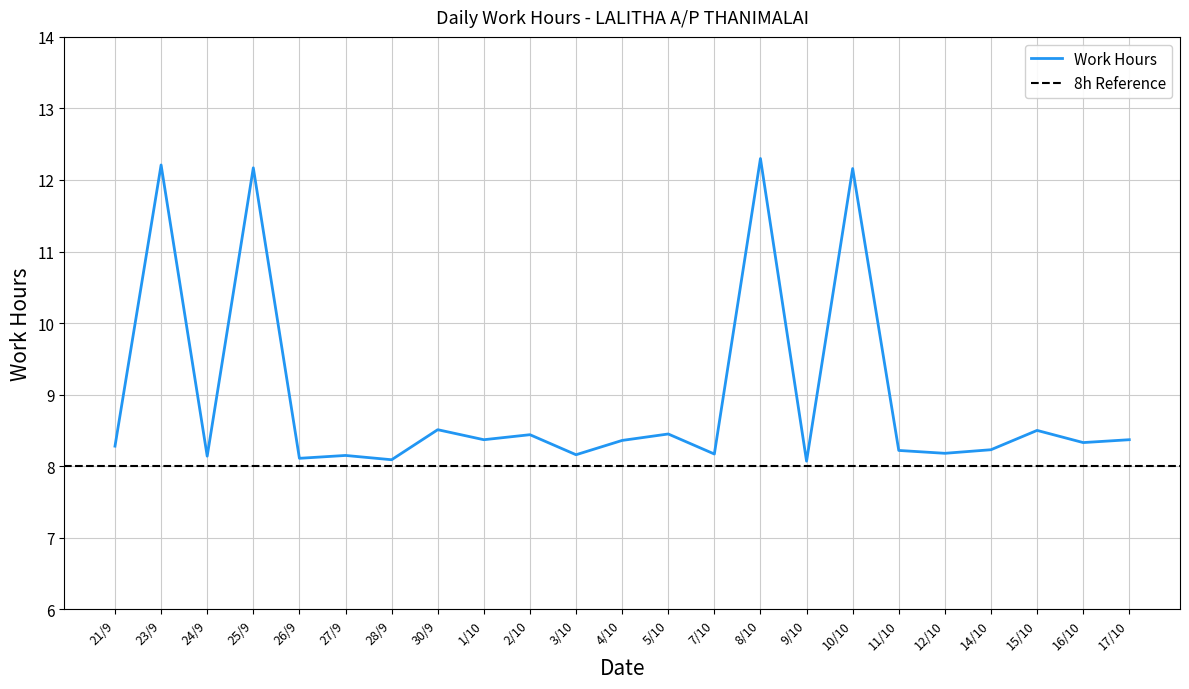

Which label corresponds to the largest value in the chart?

8/10